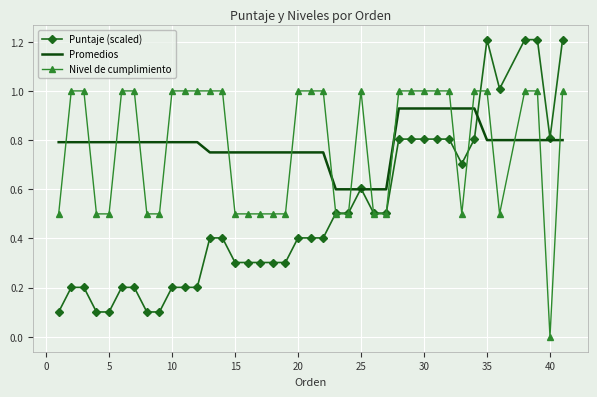

List the series in order of their peak value, lowest first.

Promedios, Nivel de cumplimiento, Puntaje (scaled)